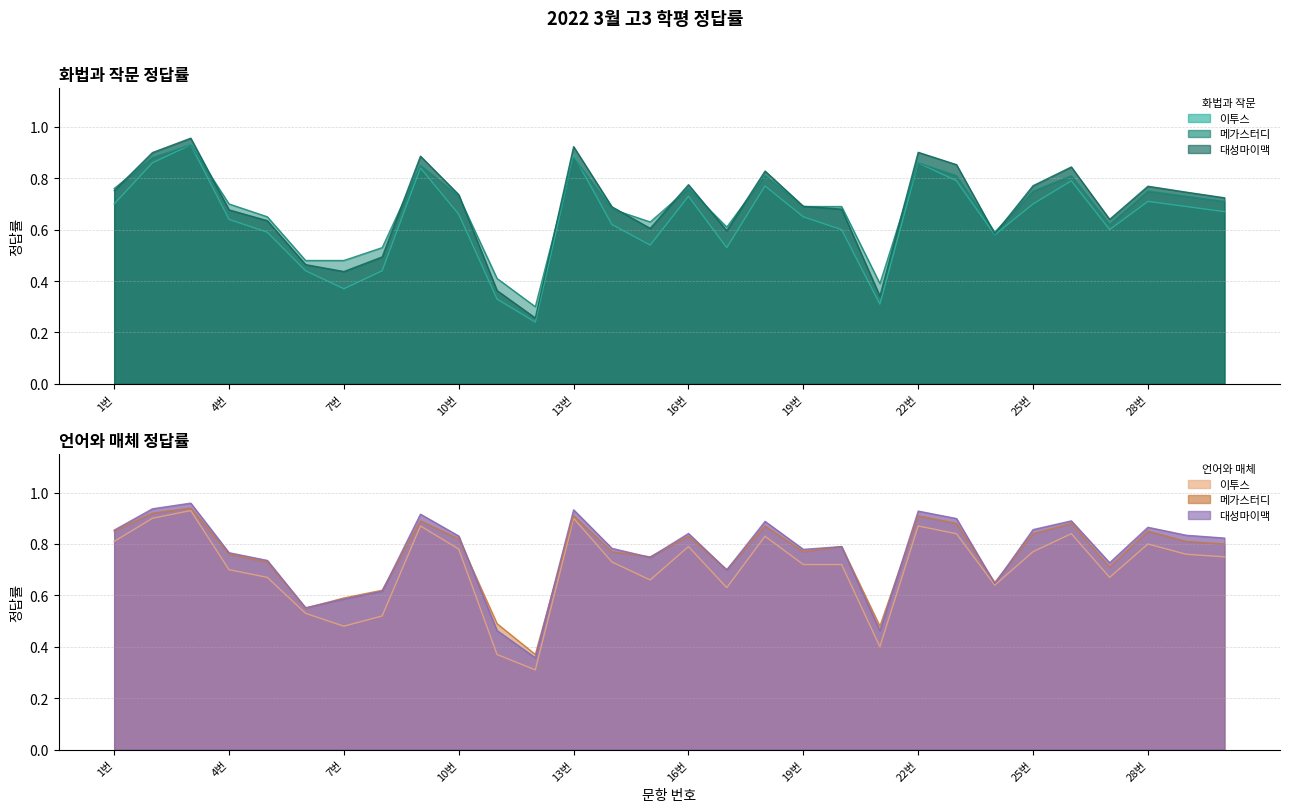

What is the sum of all 언어매체_이투스 values?

21.2